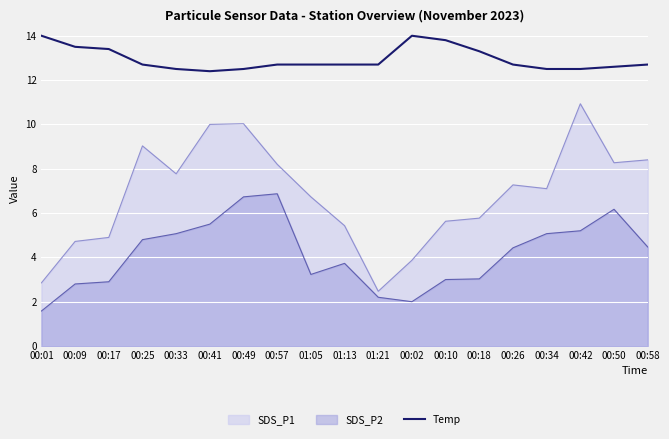

At which label is the value closest to 13?

00:25